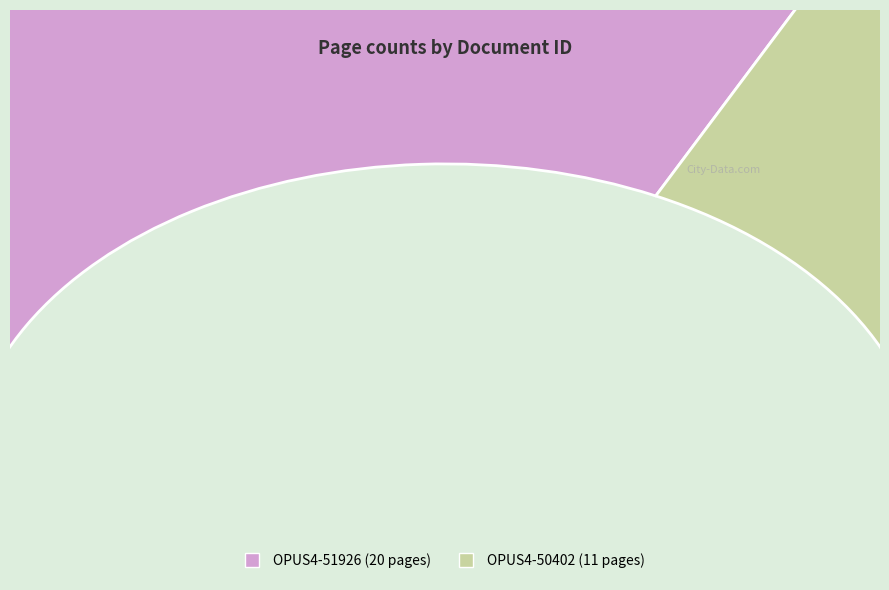

Which slice is the smallest?

OPUS4-50402